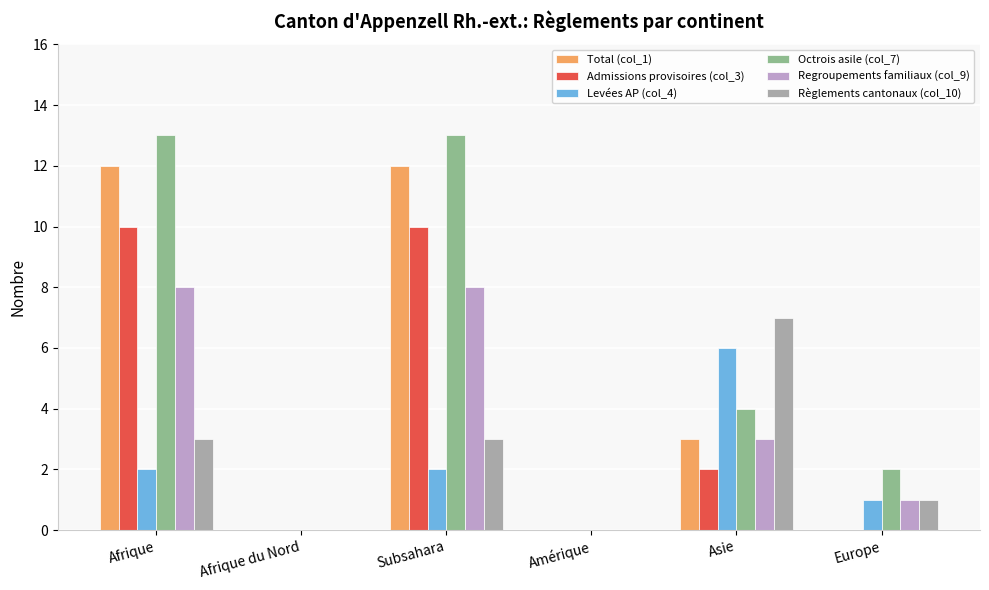

Which series has the largest total across all categories?

Octrois asile (col_7)